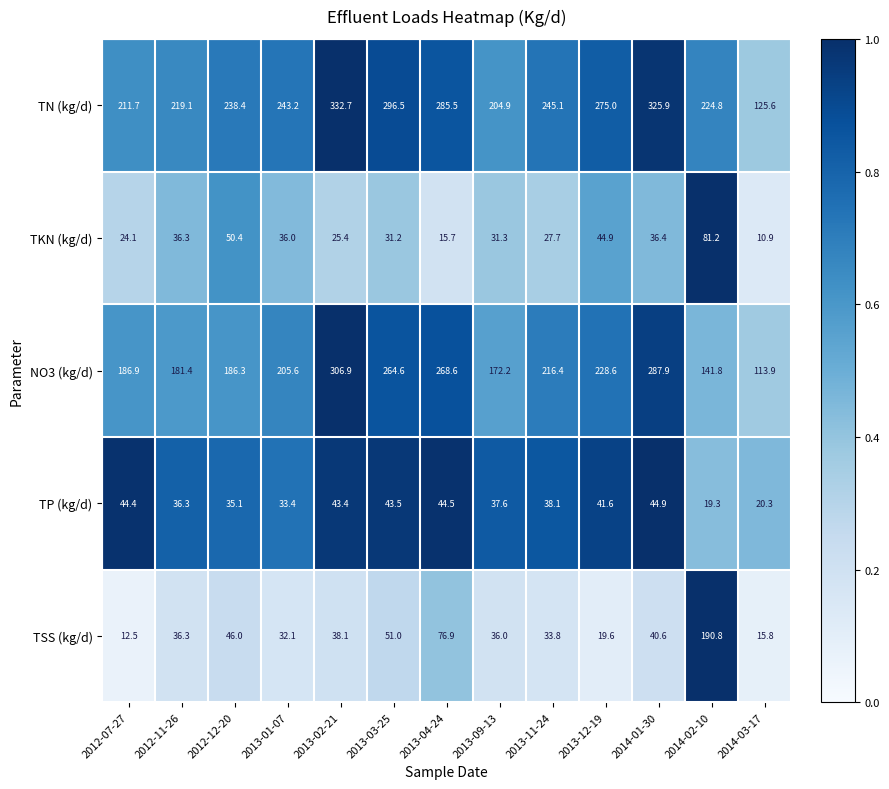

Which category has the lowest value across all series?

2014-03-17